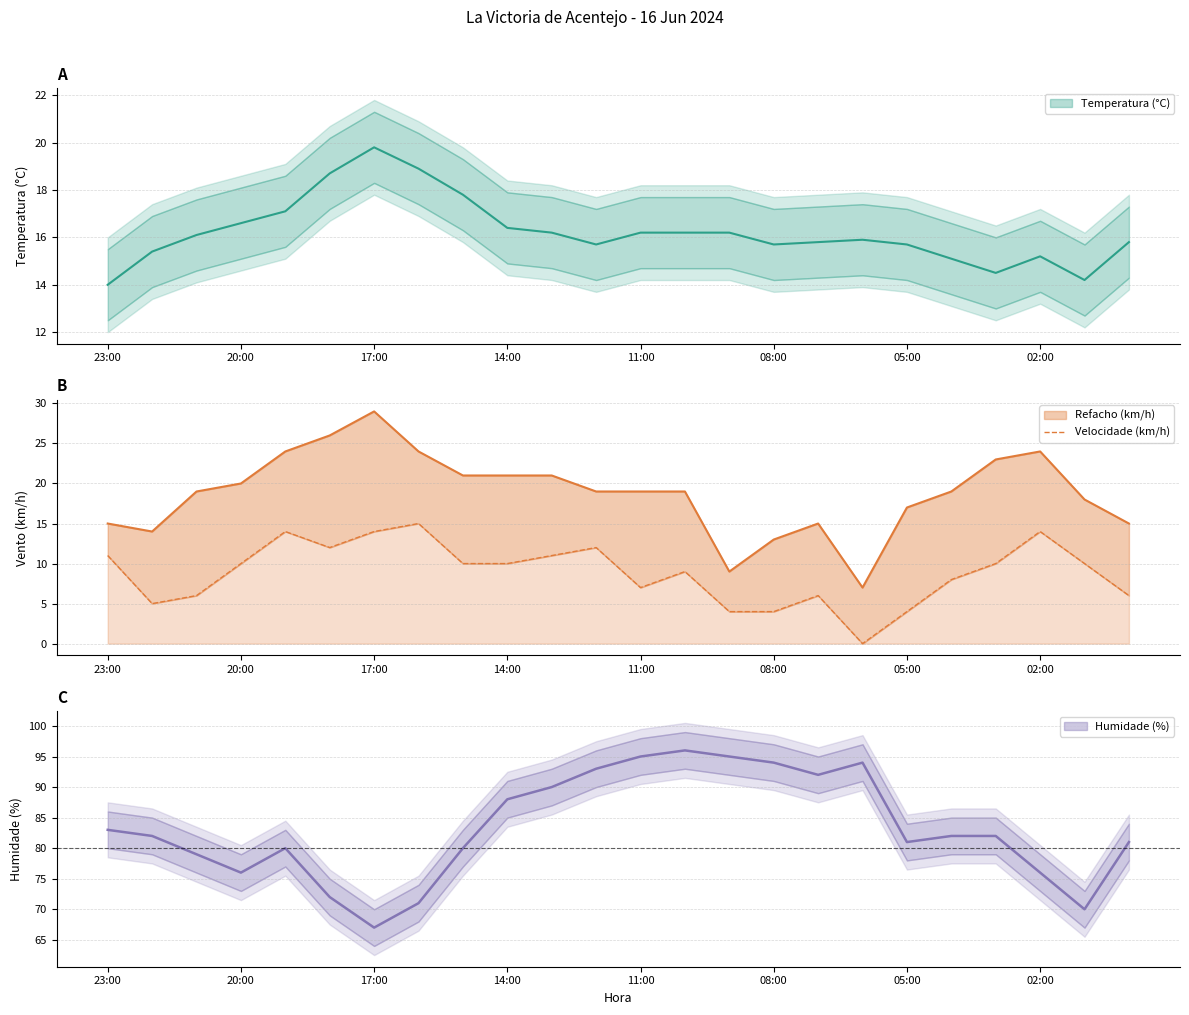

What is the change in value from 17:00 to 20?

+4